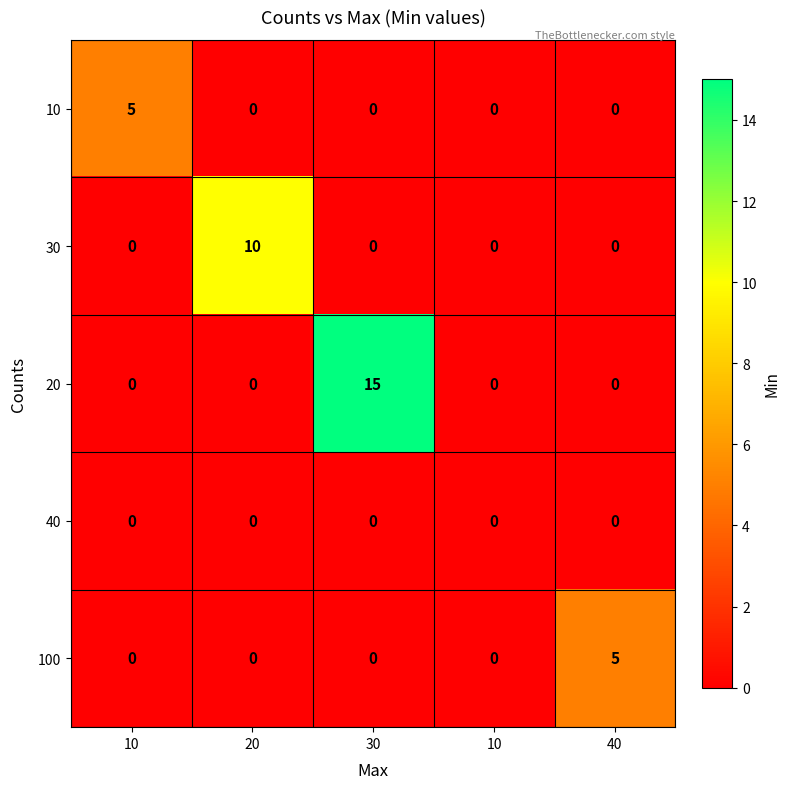

Count the number of categories in the chart.

5